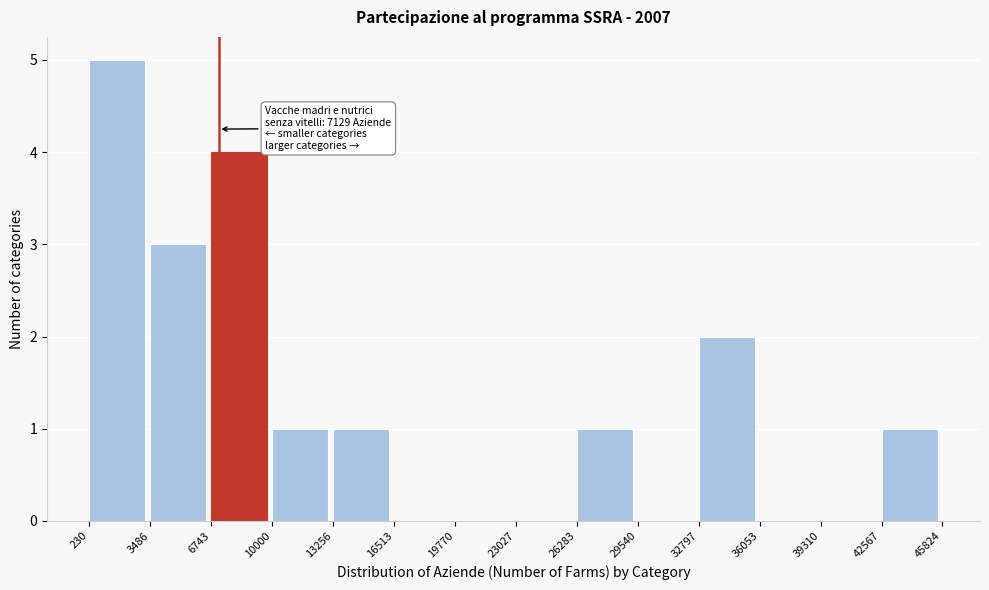

Which range on the x-axis has the tallest bar?

230 to 3486